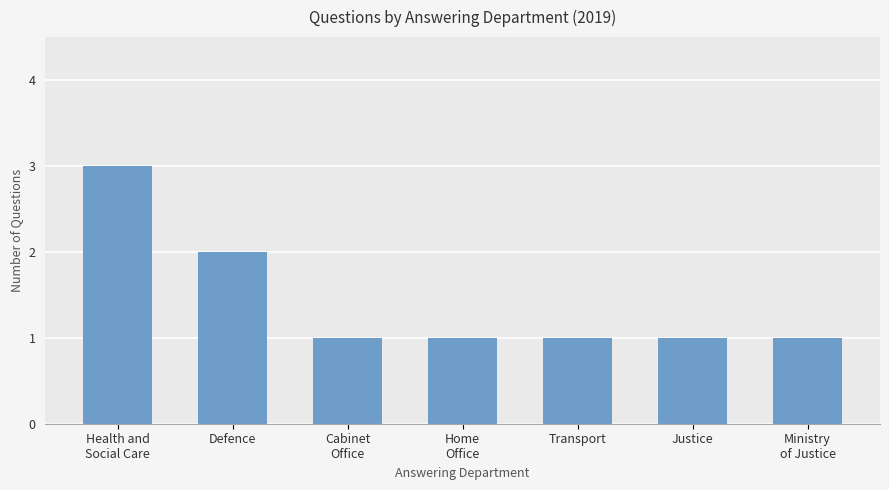

Reading left to right, list all the values displayed in this chart.

3	2	1	1	1	1	1